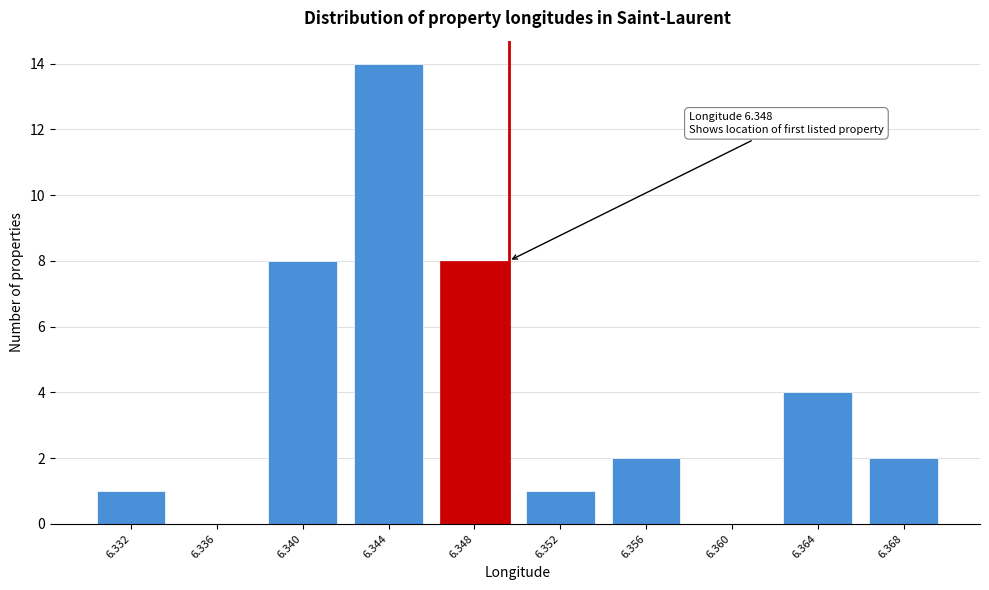

Reading left to right, extract all data points from this chart.

6.332=1	6.336=0	6.340=8	6.344=14	6.348=8	6.352=1	6.356=2	6.360=0	6.364=4	6.368=2